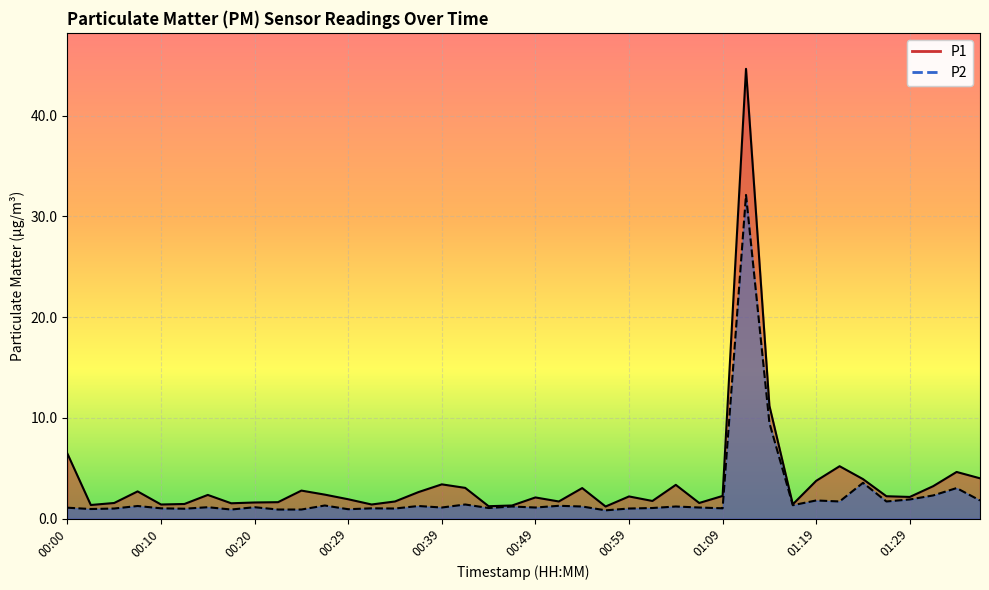

True or false: P2 and P1 intersect in this chart.

False